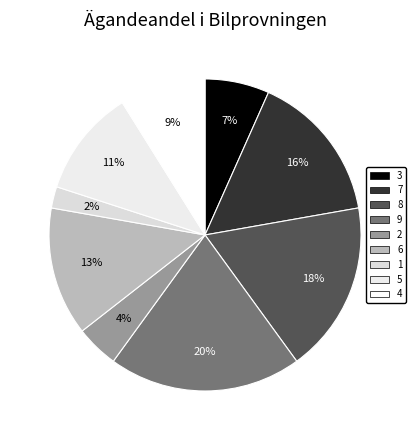

Combined, what portion of the pie is 8 and 3?

24.4%